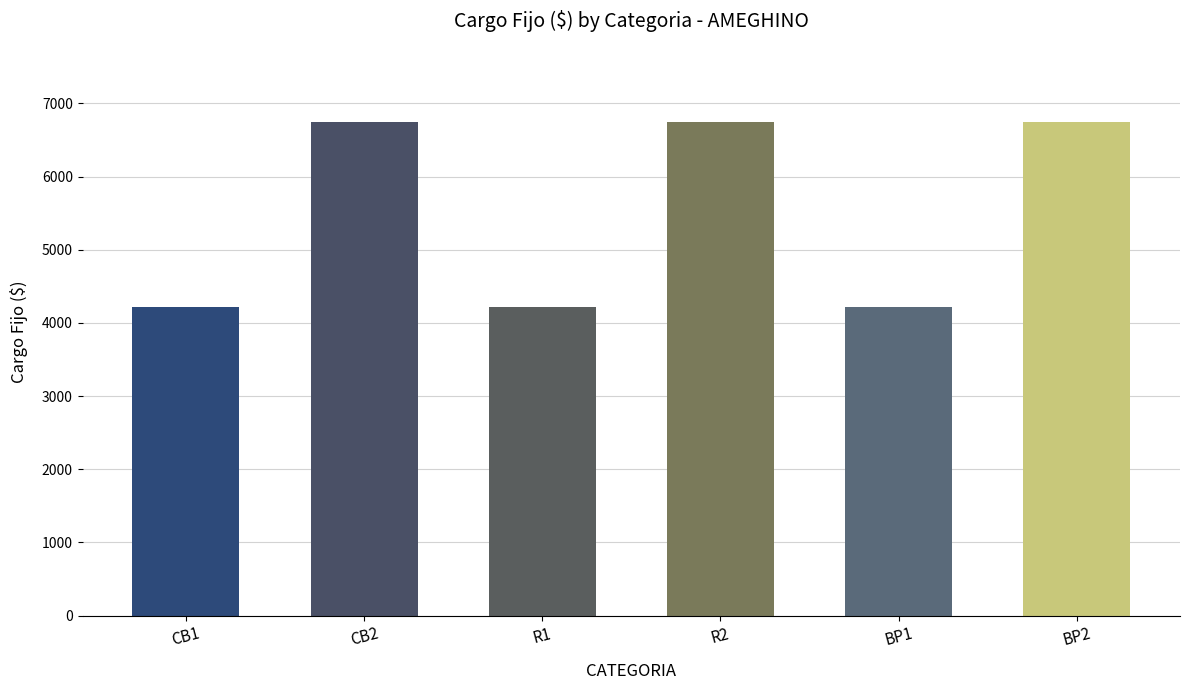

Where does the data first go above 6746?

CB2